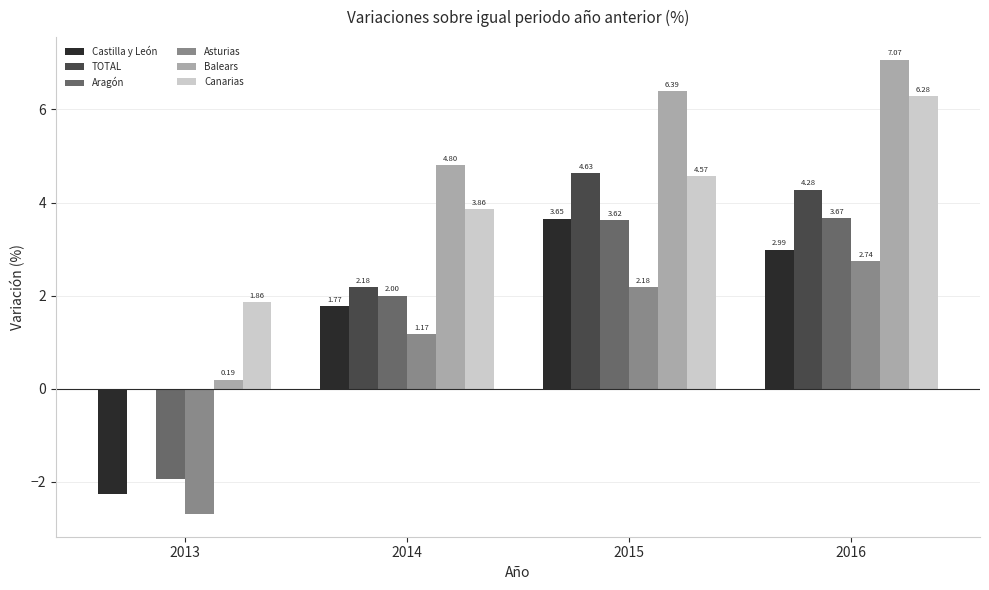

Does the chart contain stacked bars?

No